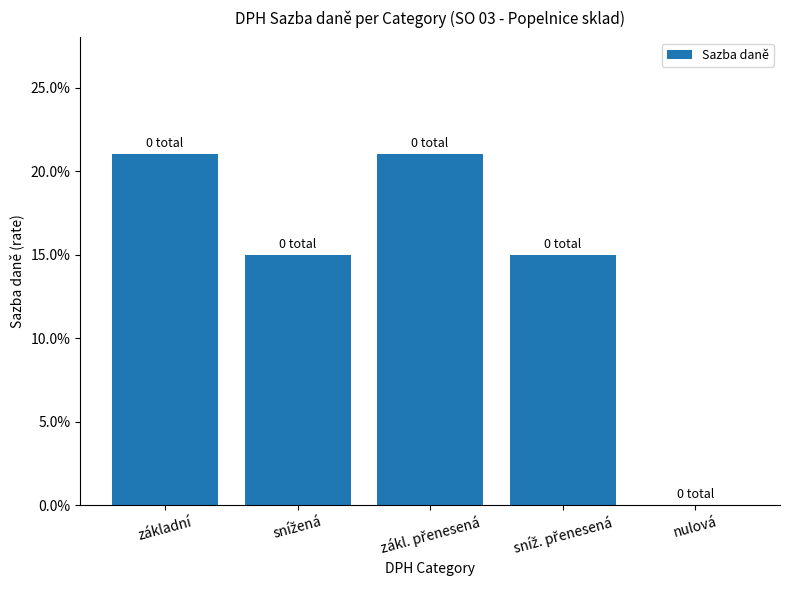

How many bars are there in total?

5